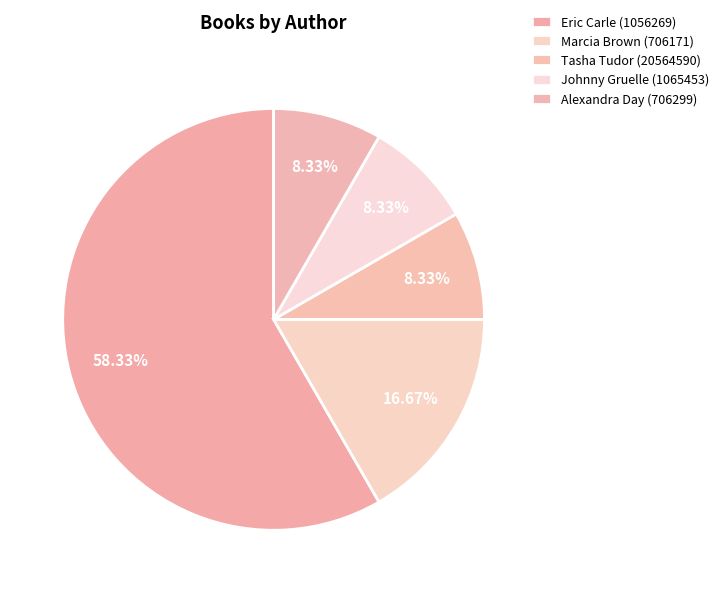

What is the smallest slice in the pie chart?

Tasha Tudor (20564590)